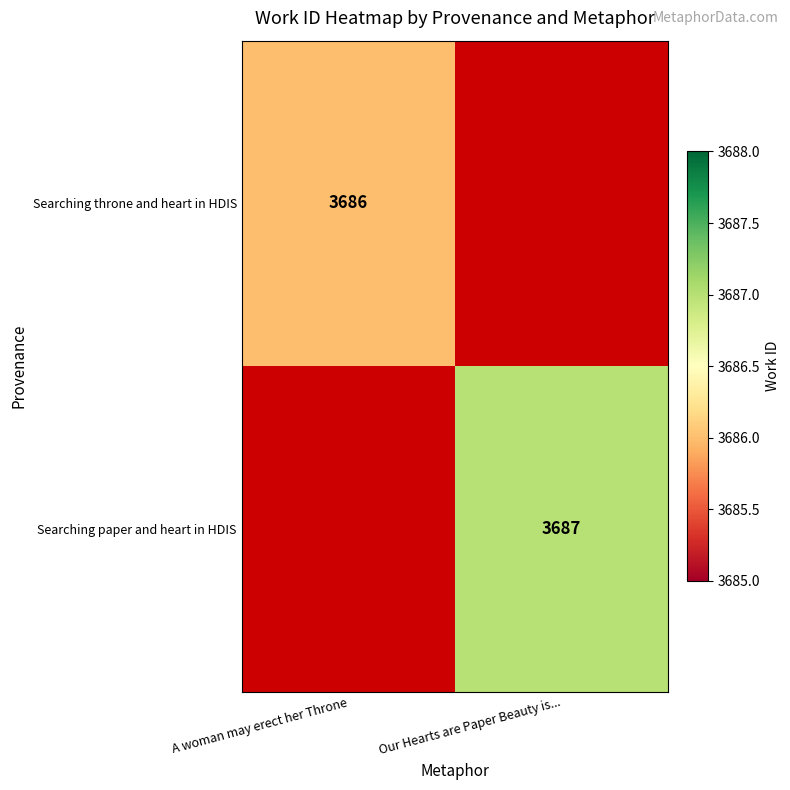

True or false: Searching throne and heart in HDIS has a value of 2327 at A woman may erect her Throne.

False